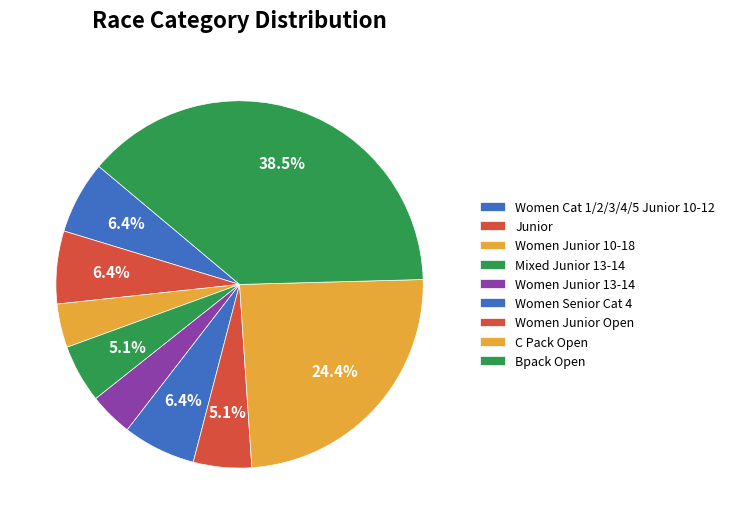

To the nearest percent, what is the difference between the largest and smallest slice percentages?

35%